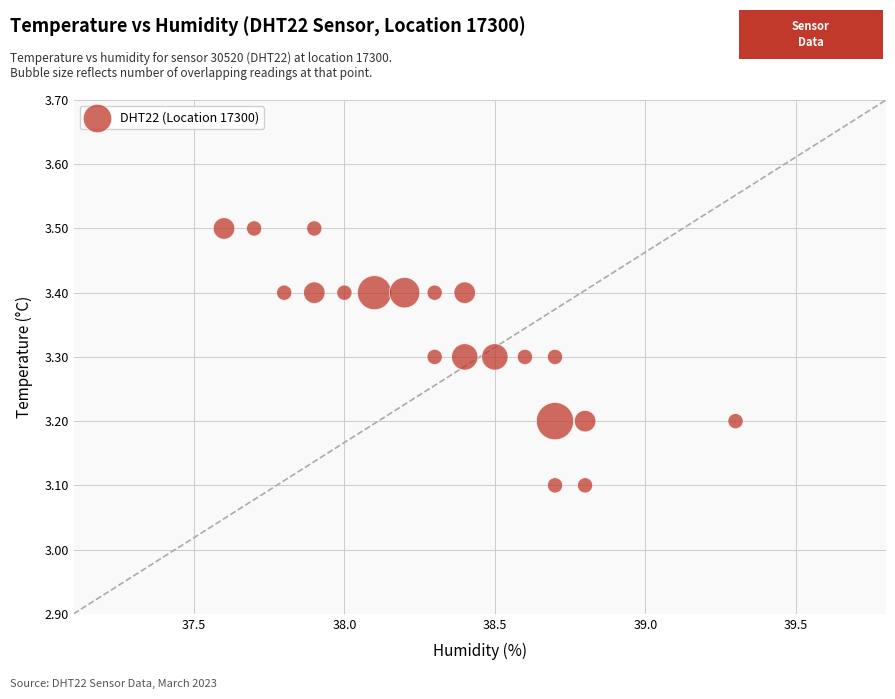

What is the range of X values (max minus min)?

1.7